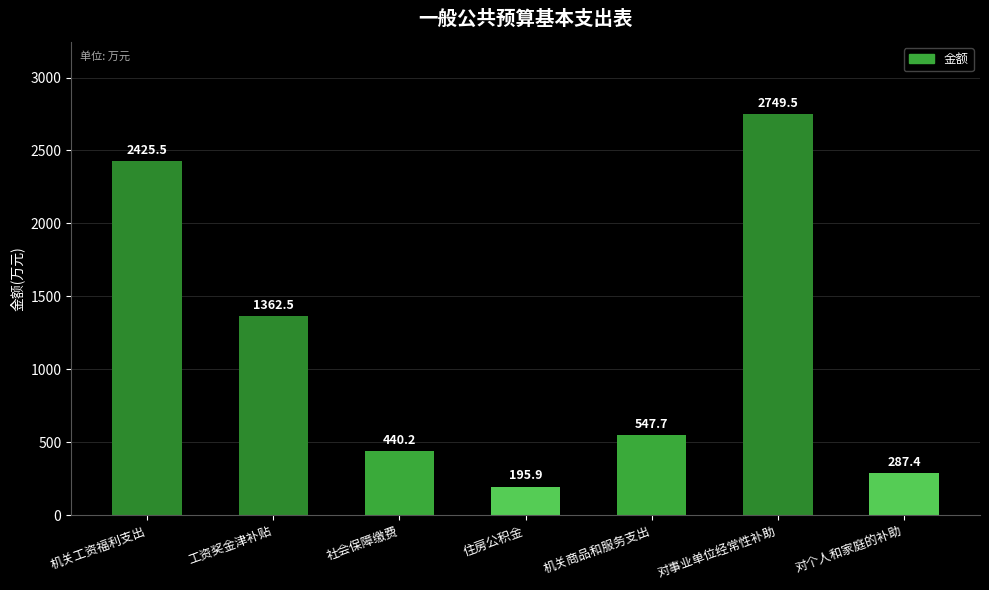

The value at 住房公积金 is 195.9. True or false?

True